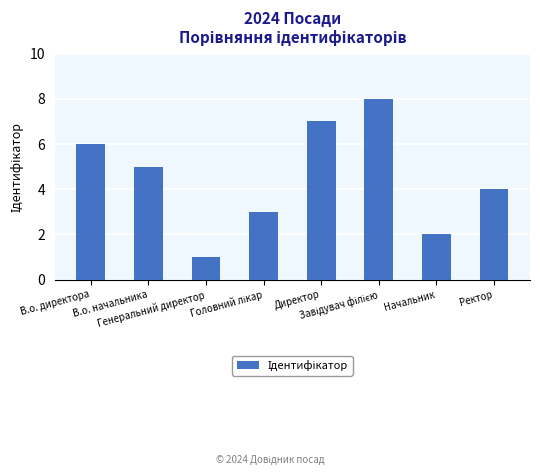

What is the difference between the values at Генеральний директор and В.о. директора?

5